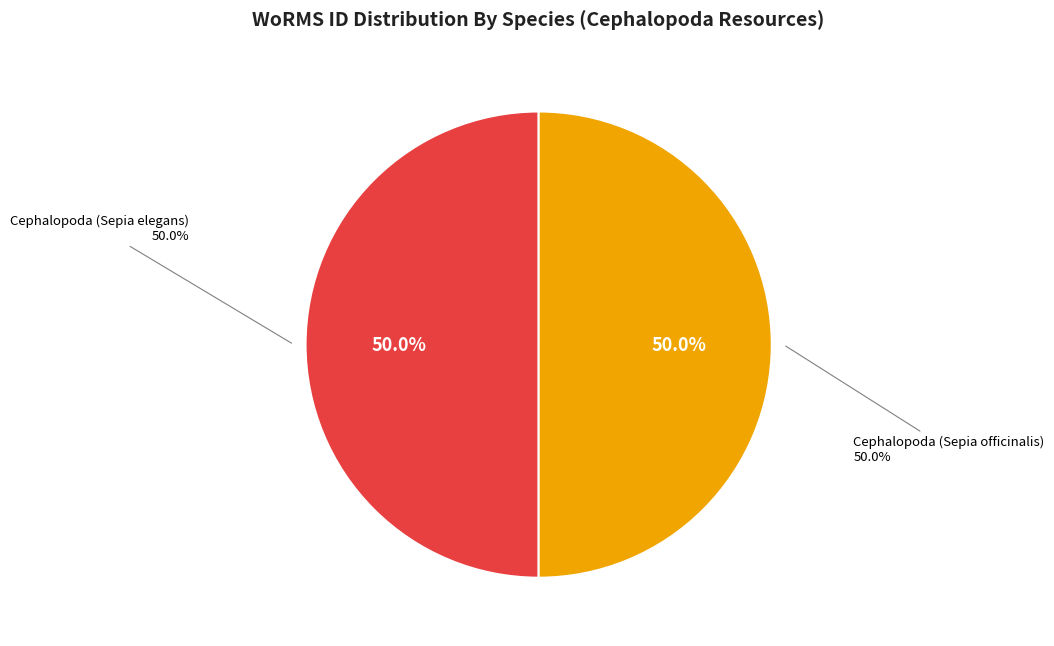

What is the smallest slice in the pie chart?

Cephalopoda (Sepia elegans)